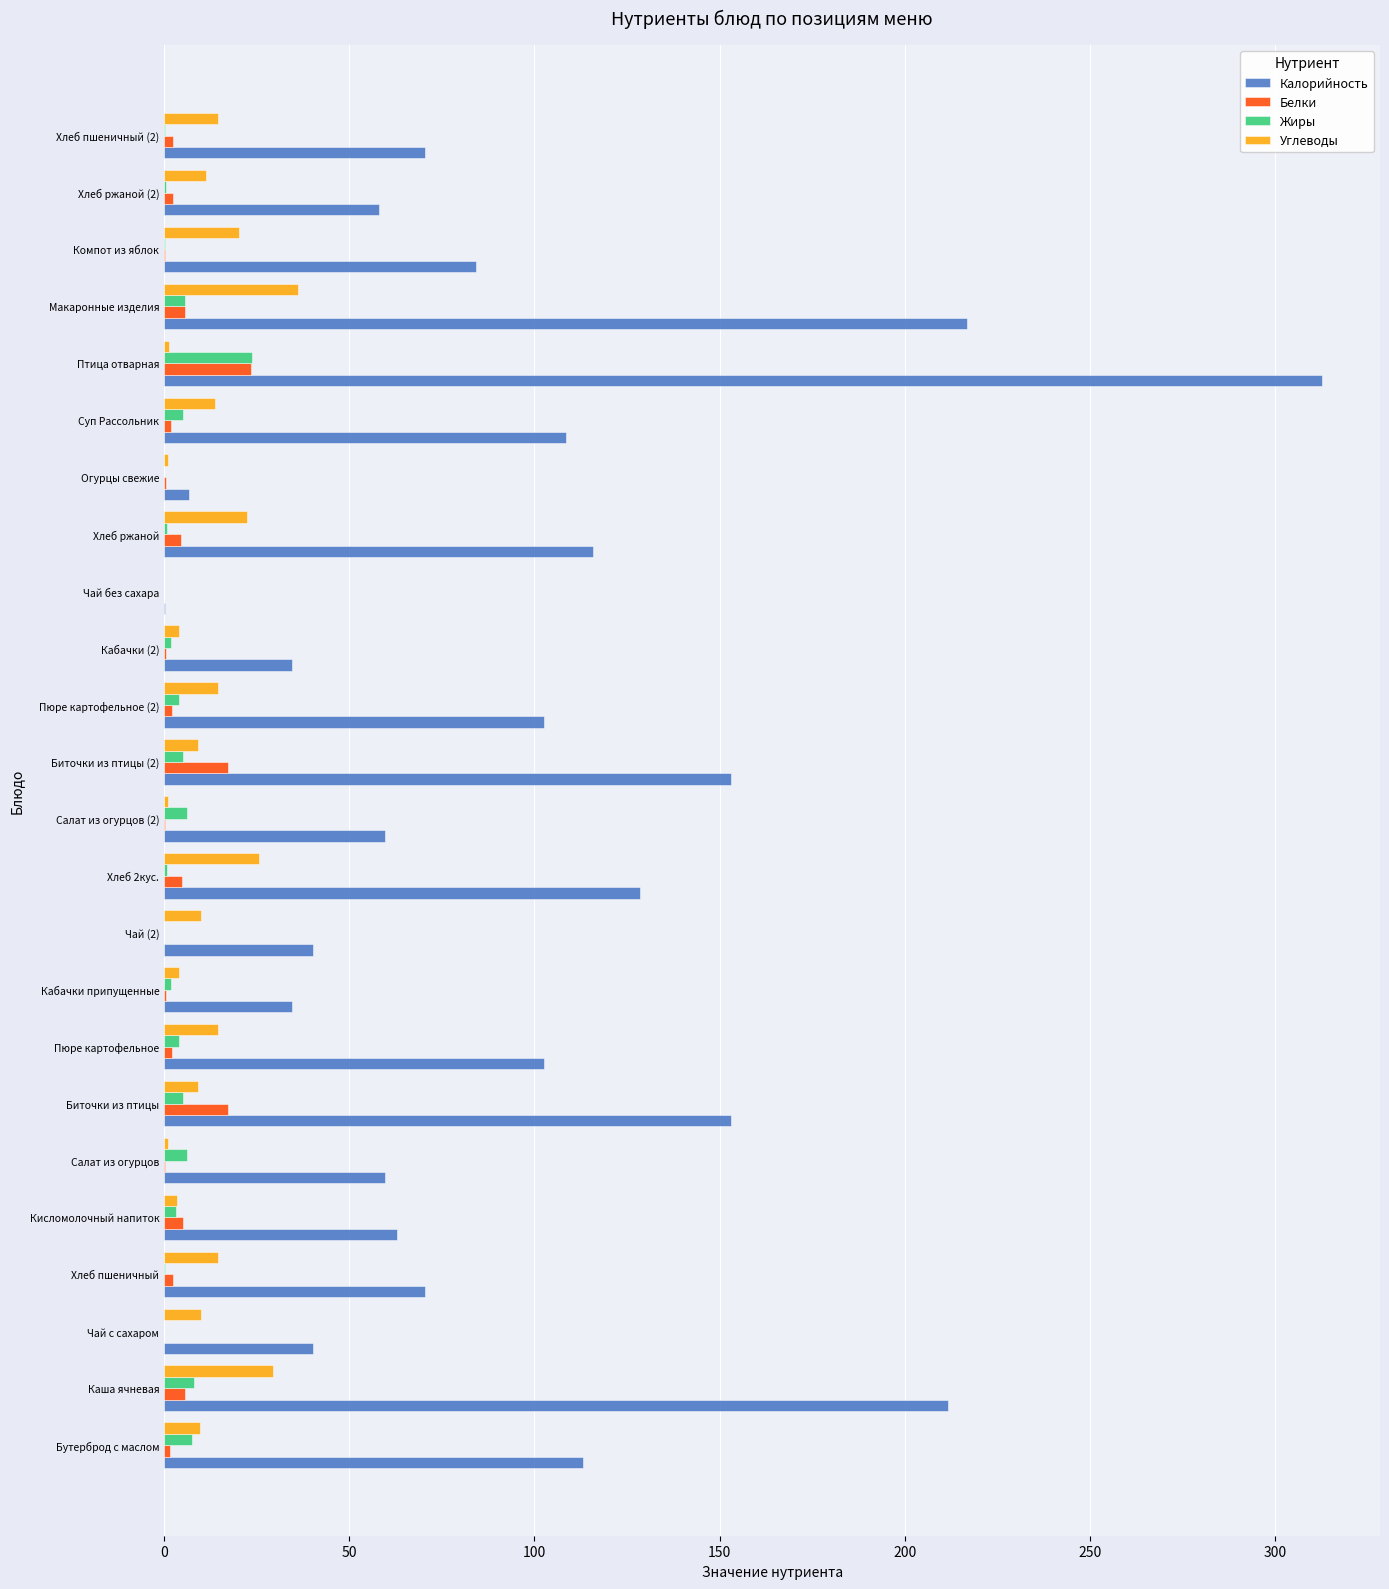

The Жиры series shows 0.0 at Чай без сахара. True or false?

True